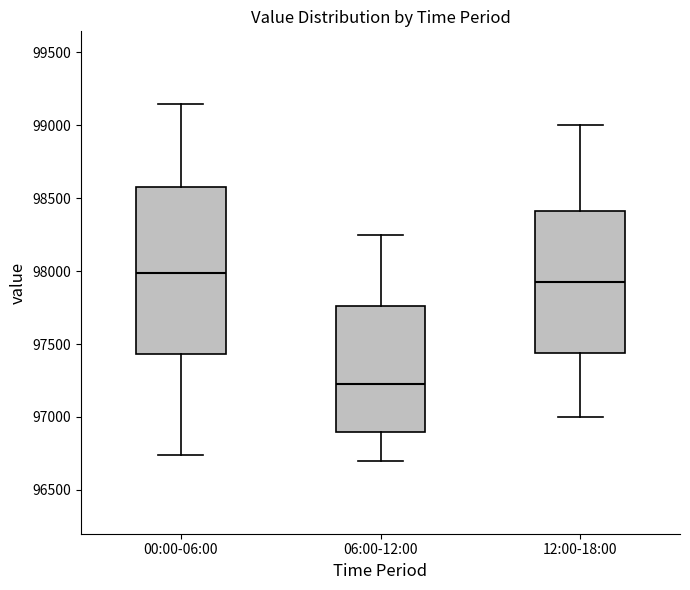

Reading left to right, read every box against the y-axis: the position of its median line, the range the box covers, and the ends of its whiskers. The values are not printed on the chart, so give them approximately, as read against the axis.

00:00-06:00: median 98000, box 97450 to 98600, whiskers 96750 to 99150
06:00-12:00: median 97250, box 96900 to 97750, whiskers 96700 to 98250
12:00-18:00: median 97950, box 97450 to 98400, whiskers 97000 to 99000